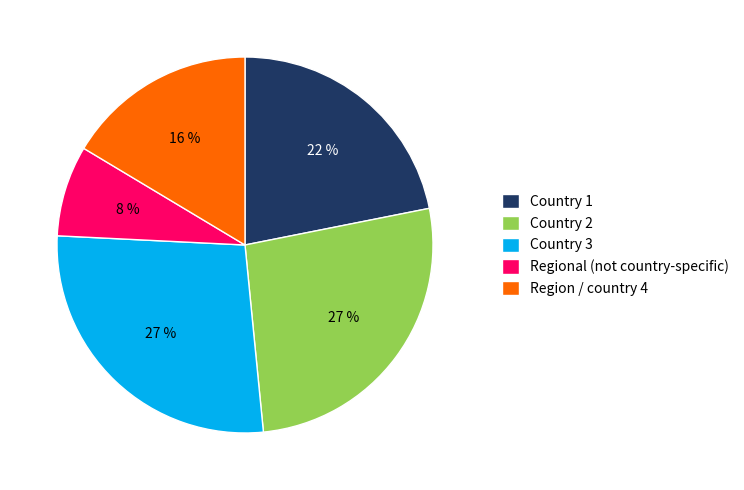

Which slice is the smallest?

Regional (not country-specific)